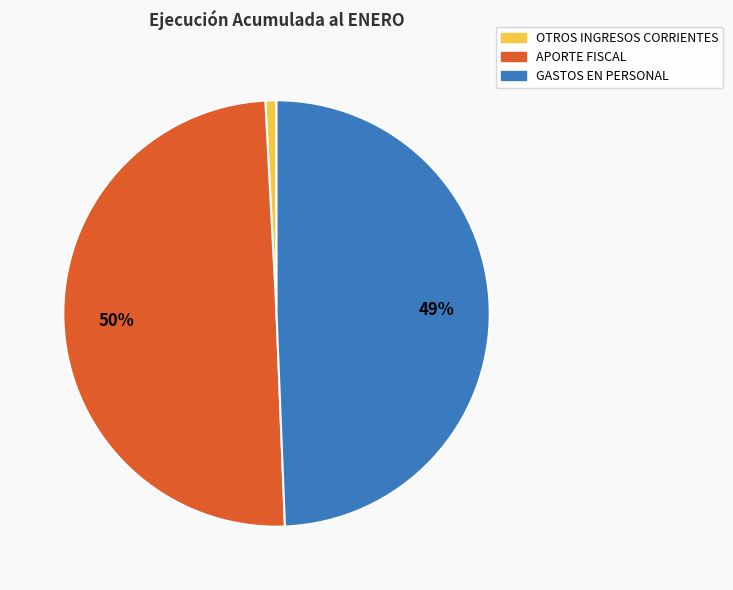

Combined, do OTROS INGRESOS CORRIENTES and APORTE FISCAL account for over 50%?

Yes